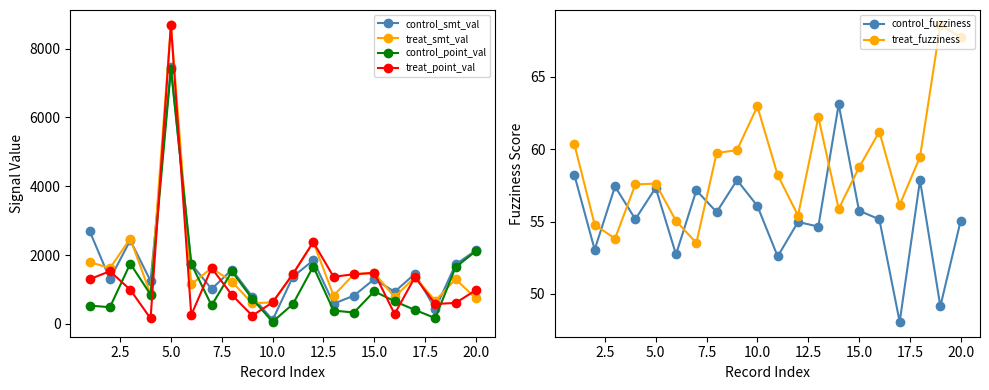

The value of treat_point_val at 15.0 is 1486.0. True or false?

True